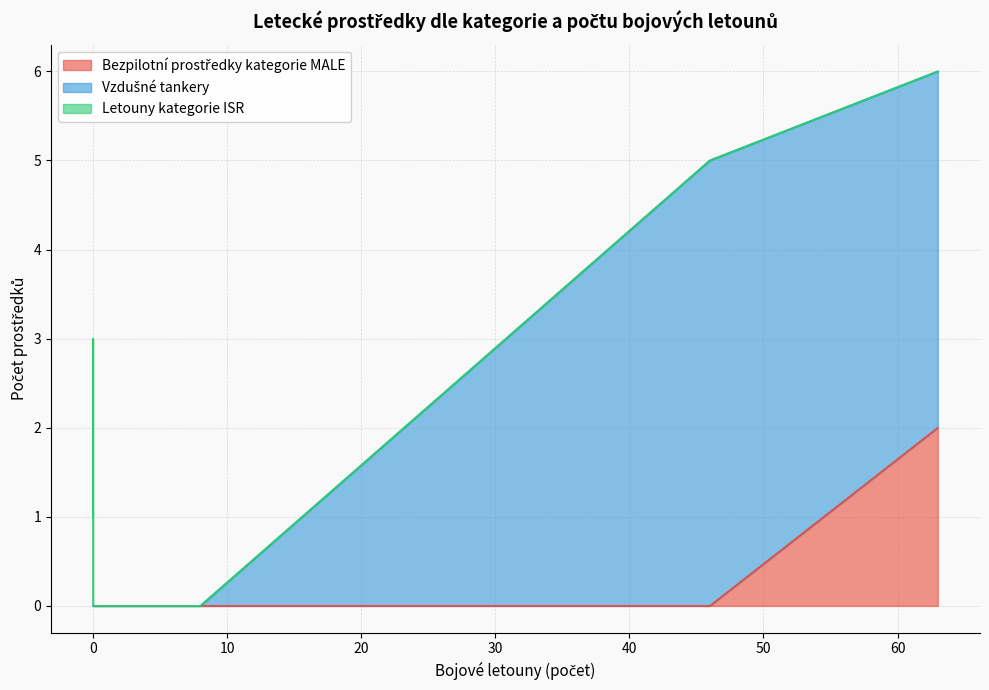

Rank the series by their maximum value, from highest to lowest.

Vzdušné tankery, Letouny kategorie ISR, Bezpilotní prostředky kategorie MALE